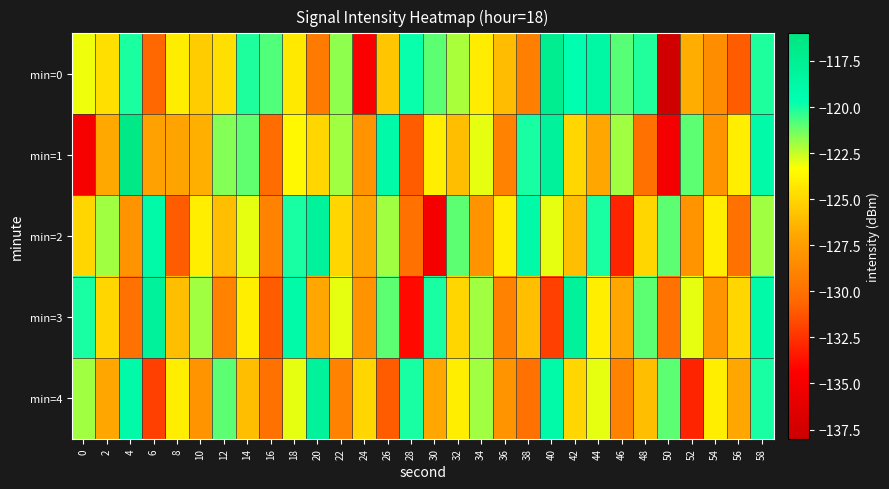

Reading left to right, list all the values displayed in this chart.

min=0: 0=-123.1	2=-124.6	4=-120.1	6=-130.6	8=-124.0	10=-125.4	12=-124.6	14=-120.1	16=-120.8	18=-124.2	20=-129.5	22=-121.7	24=-134.5	26=-125.6	28=-119.8	30=-121.0	32=-122.1	34=-124.1	36=-126.1	38=-129.1	40=-117.3	42=-119.6	44=-118.7	46=-120.9	48=-120.2	50=-137.6	52=-126.7	54=-128.4	56=-131.0	58=-120.1
min=1: 0=-134.9	2=-126.9	4=-116.6	6=-127.2	8=-127.1	10=-126.6	12=-121.6	14=-121.1	16=-130.3	18=-123.6	20=-125.0	22=-122.0	24=-128.0	26=-119.0	28=-131.0	30=-124.0	32=-126.0	34=-123.0	36=-129.0	38=-120.0	40=-118.0	42=-125.0	44=-127.0	46=-122.0	48=-130.0	50=-135.0	52=-121.0	54=-128.0	56=-124.0	58=-119.0
min=2: 0=-125.0	2=-122.0	4=-128.0	6=-119.0	8=-131.0	10=-124.0	12=-126.0	14=-123.0	16=-129.0	18=-120.0	20=-118.0	22=-125.0	24=-127.0	26=-122.0	28=-130.0	30=-135.0	32=-121.0	34=-128.0	36=-124.0	38=-119.0	40=-123.0	42=-126.0	44=-120.0	46=-133.0	48=-125.0	50=-121.0	52=-128.0	54=-124.0	56=-130.0	58=-122.0
min=3: 0=-120.0	2=-125.0	4=-130.0	6=-118.0	8=-126.0	10=-122.0	12=-129.0	14=-124.0	16=-131.0	18=-119.0	20=-127.0	22=-123.0	24=-128.0	26=-121.0	28=-134.0	30=-120.0	32=-125.0	34=-122.0	36=-129.0	38=-126.0	40=-132.0	42=-118.0	44=-124.0	46=-127.0	48=-121.0	50=-130.0	52=-123.0	54=-128.0	56=-125.0	58=-119.0
min=4: 0=-122.0	2=-127.0	4=-119.0	6=-132.0	8=-124.0	10=-128.0	12=-121.0	14=-126.0	16=-130.0	18=-123.0	20=-118.0	22=-129.0	24=-125.0	26=-131.0	28=-120.0	30=-127.0	32=-124.0	34=-122.0	36=-128.0	38=-130.0	40=-119.0	42=-125.0	44=-123.0	46=-129.0	48=-126.0	50=-121.0	52=-133.0	54=-124.0	56=-127.0	58=-120.0